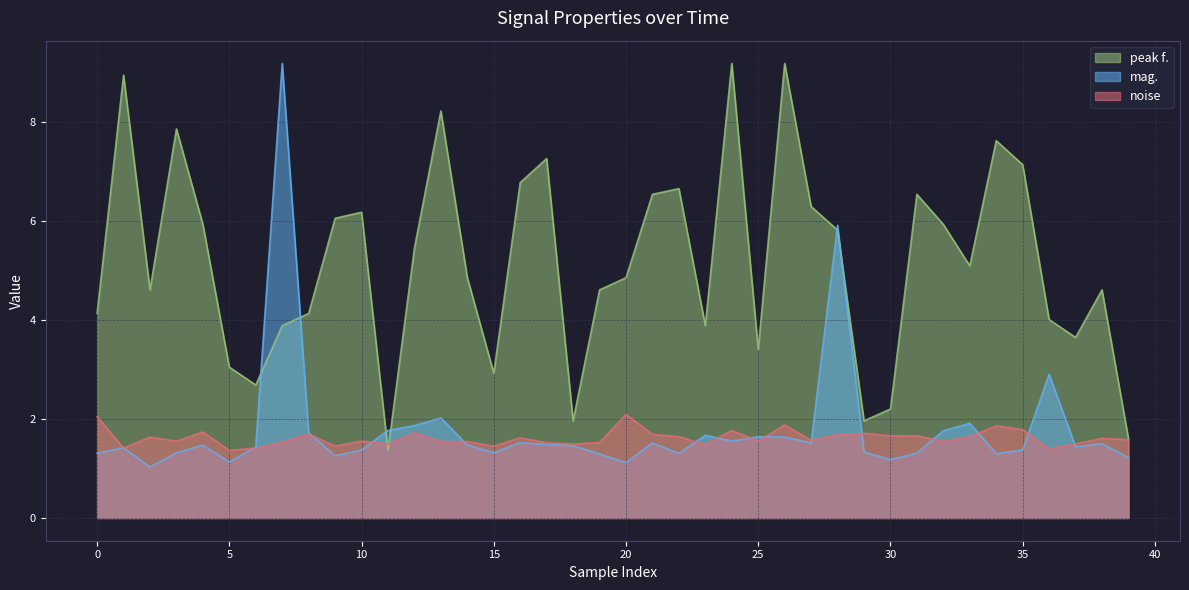

The value of peak f. at 19 is 1.6. True or false?

False